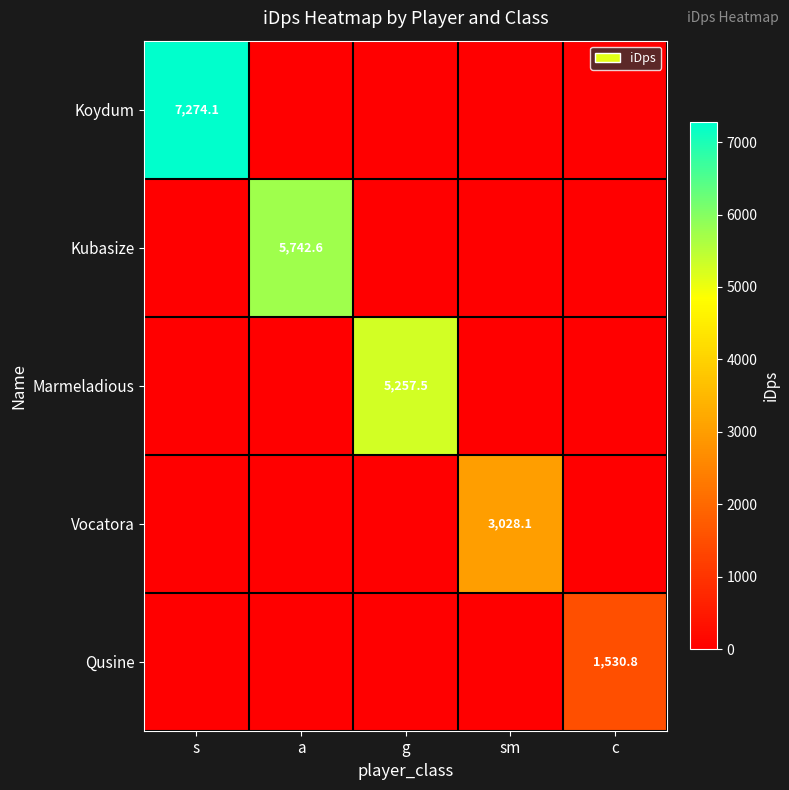

Is it true that Koydum equals 10360.4 at s?

False